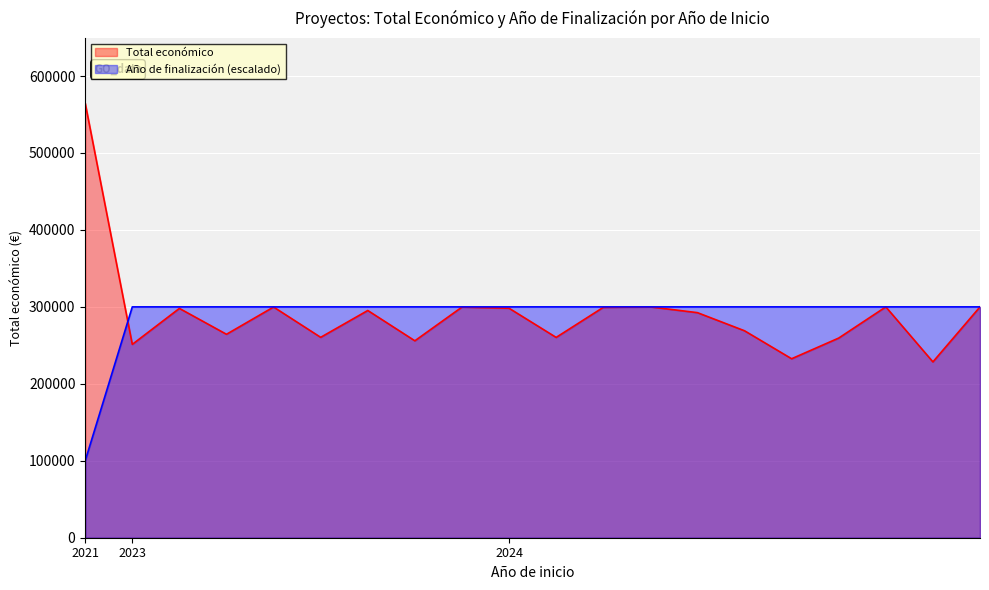

Which series has the largest range (max minus min)?

Total económico